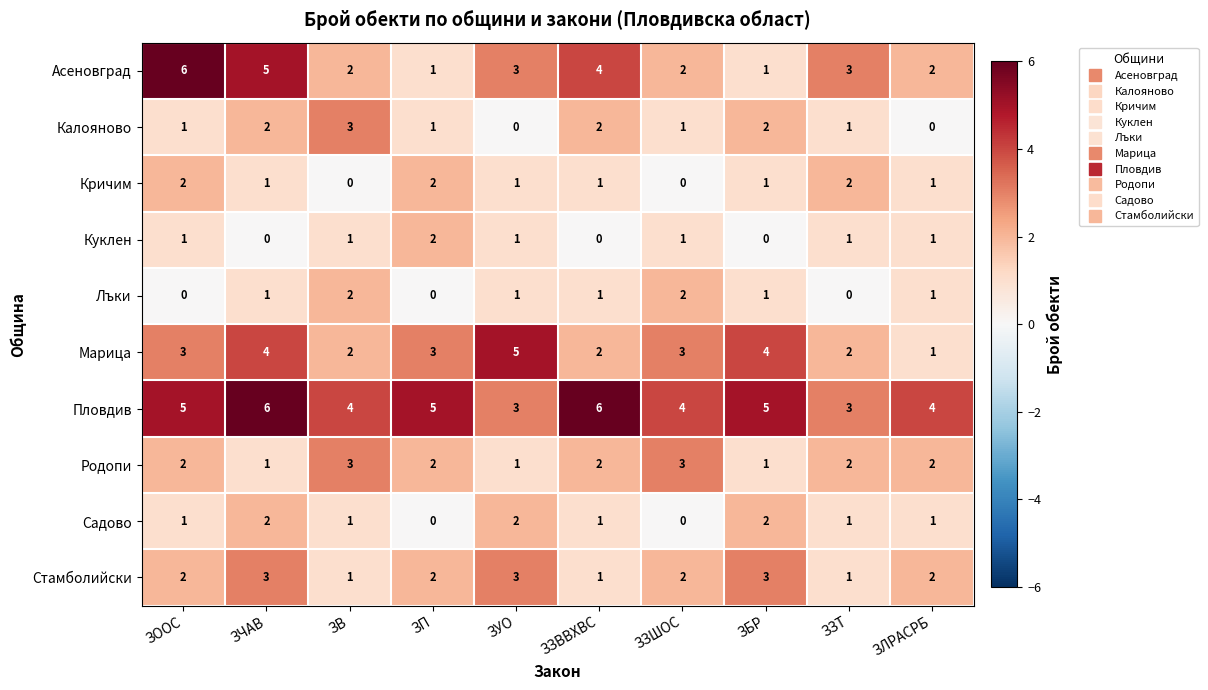

The Калояново series shows 1 at ЗЧАВ. True or false?

False